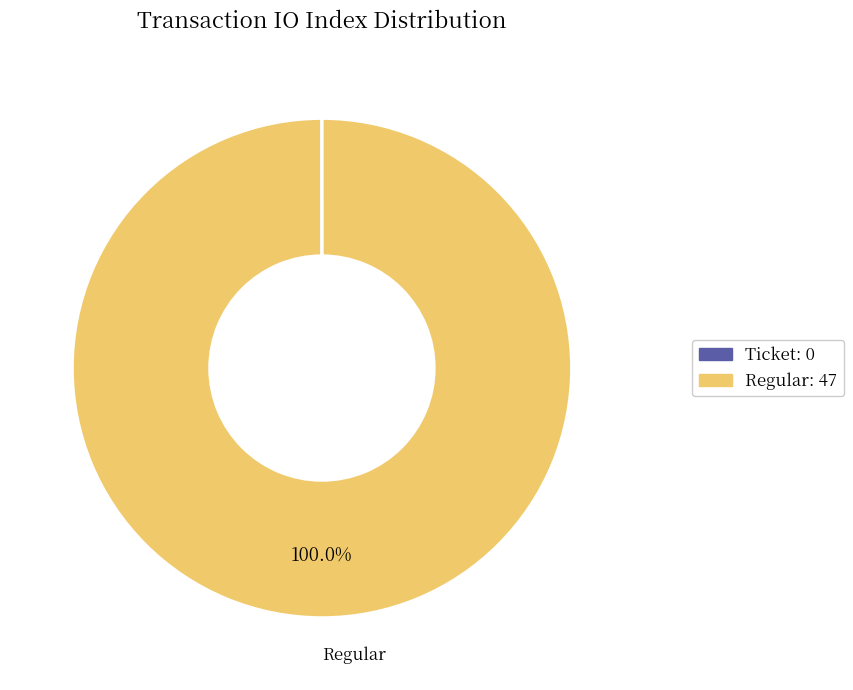

Which slice is the largest?

Regular